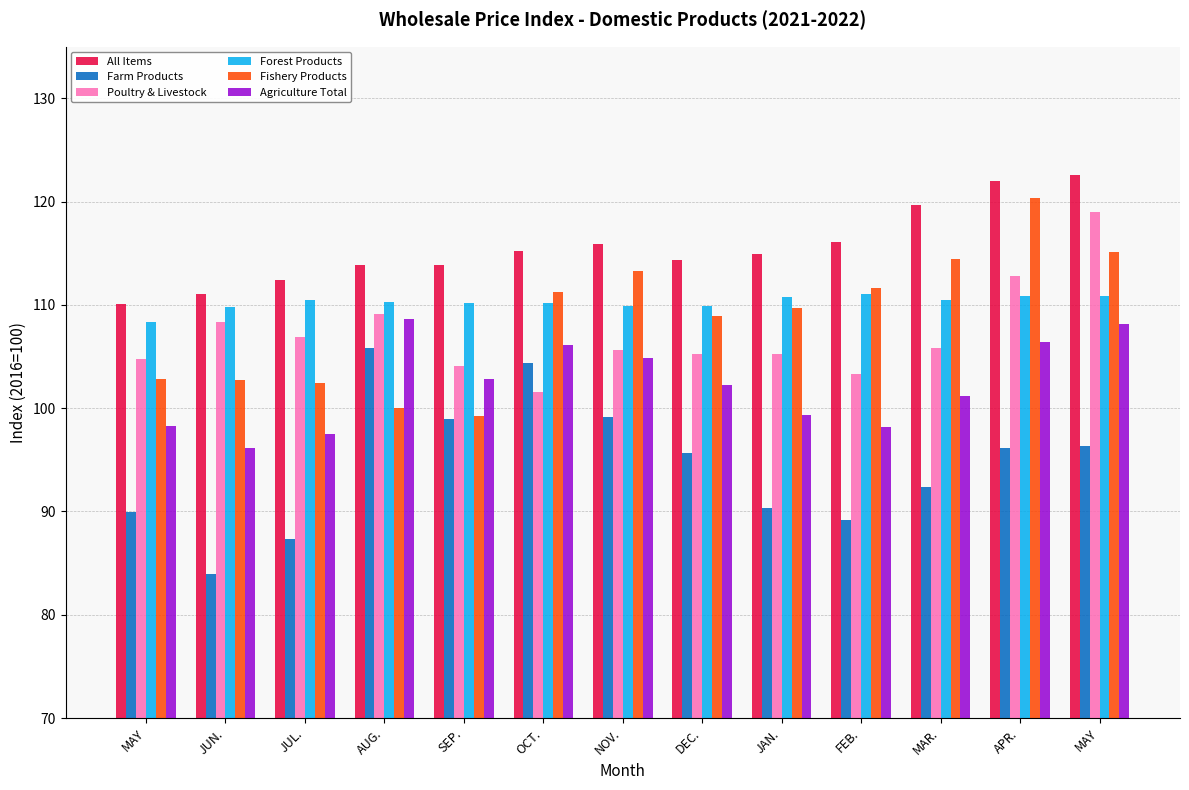

How many series are shown in this chart?

6